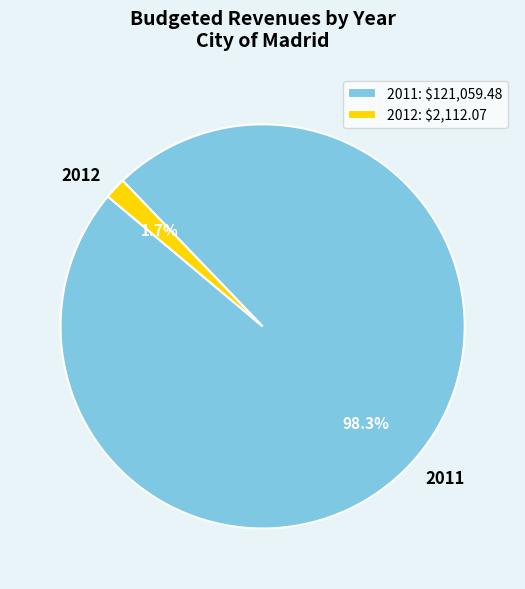

To the nearest percent, what is the difference between the largest and smallest slice percentages?

97%